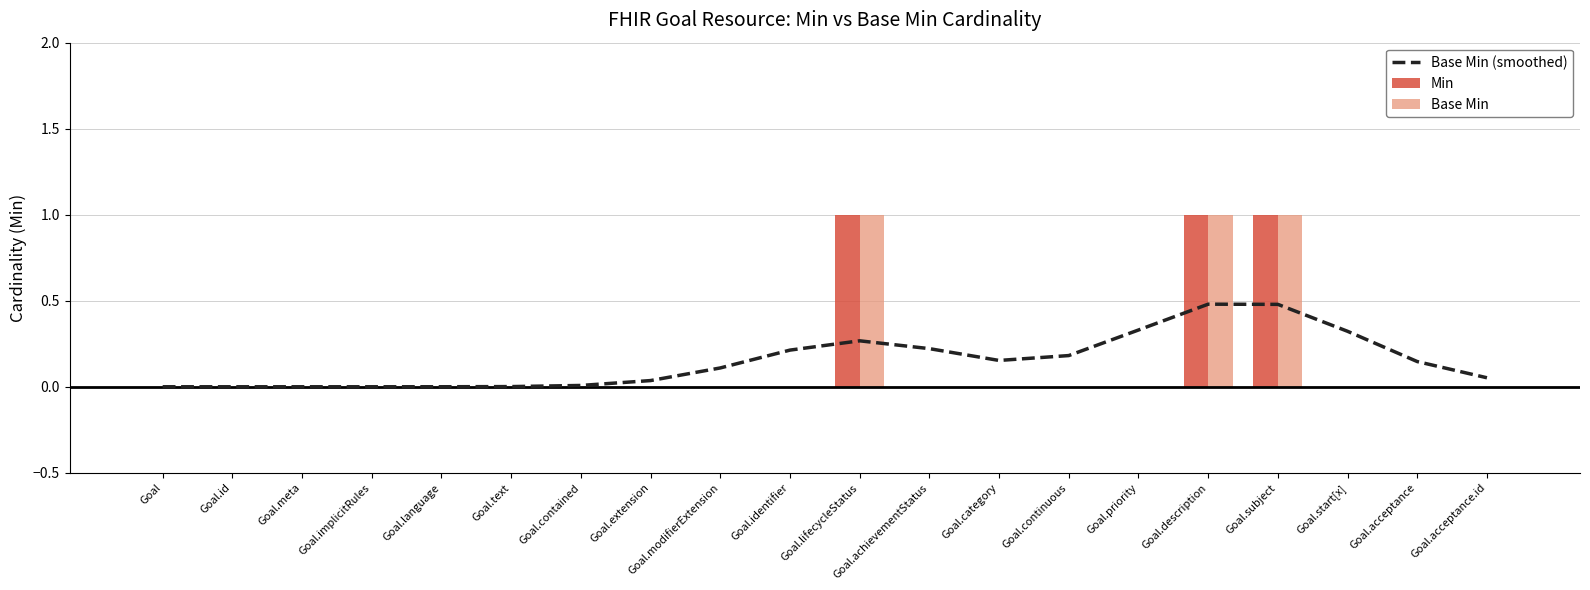

What is the change in value from Goal.category to Goal.start[x]?

+0.2